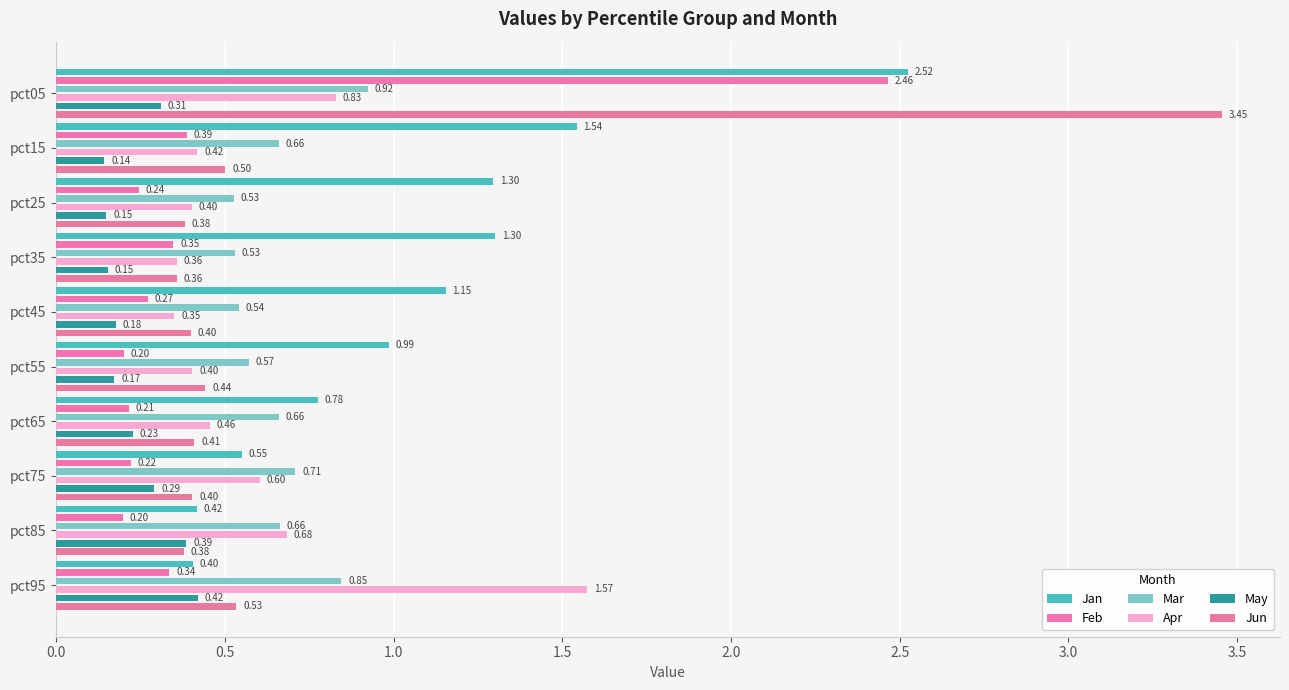

Reading left to right, transcribe all the data shown in this chart.

Jan: 2.5	1.5	1.3	1.3	1.2	1.0	0.8	0.5	0.4	0.4
Feb: 2.5	0.4	0.2	0.3	0.3	0.2	0.2	0.2	0.2	0.3
Mar: 0.9	0.7	0.5	0.5	0.5	0.6	0.7	0.7	0.7	0.8
Apr: 0.8	0.4	0.4	0.4	0.3	0.4	0.5	0.6	0.7	1.6
May: 0.3	0.1	0.1	0.2	0.2	0.2	0.2	0.3	0.4	0.4
Jun: 3.5	0.5	0.4	0.4	0.4	0.4	0.4	0.4	0.4	0.5